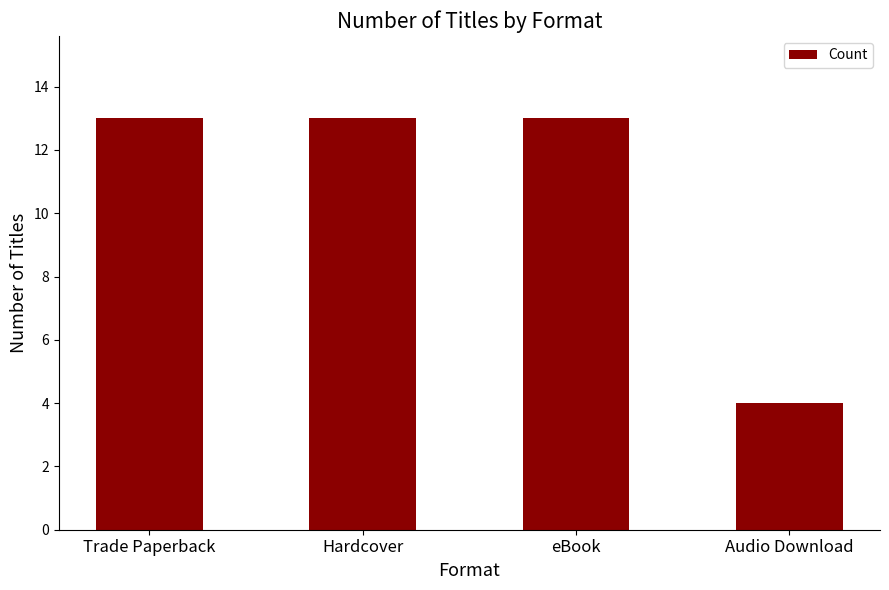

What position from the right is Audio Download?

1